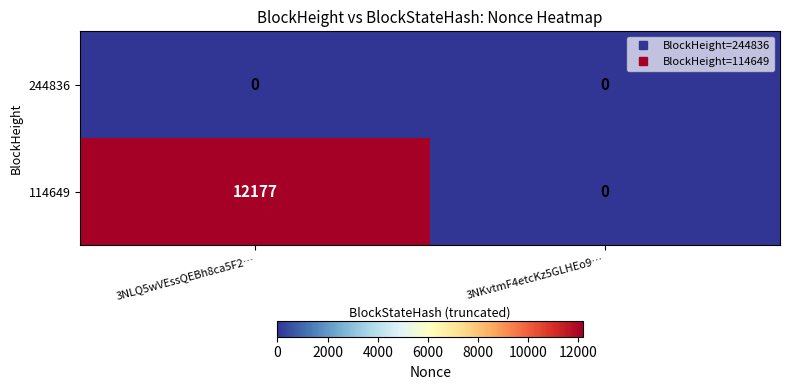

List the series in order of their overall mean, lowest first.

244836, 114649